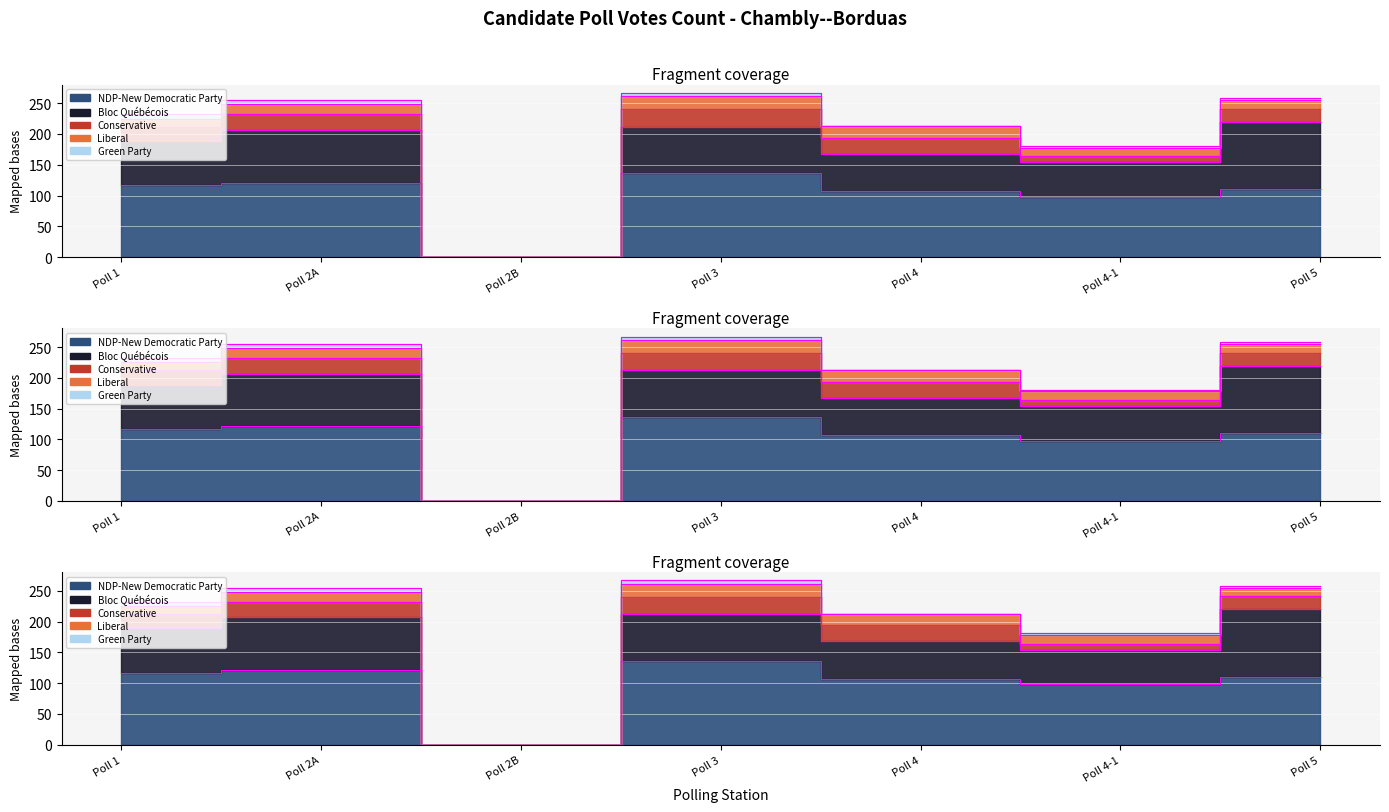

At which label does Green Party first exceed 3?

Poll 1